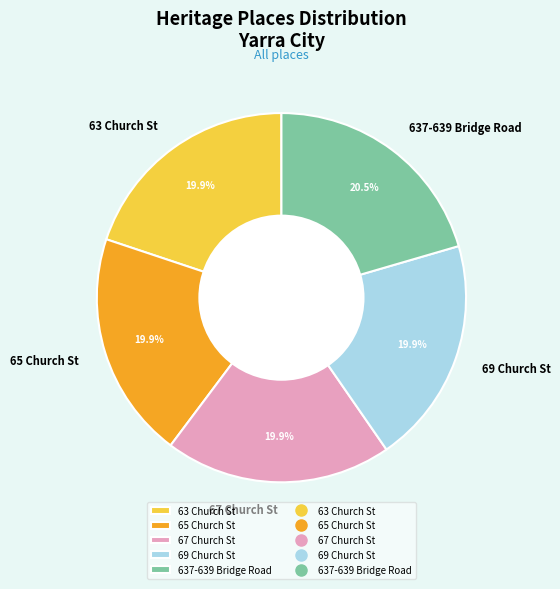

Count the number of slices in the pie.

5